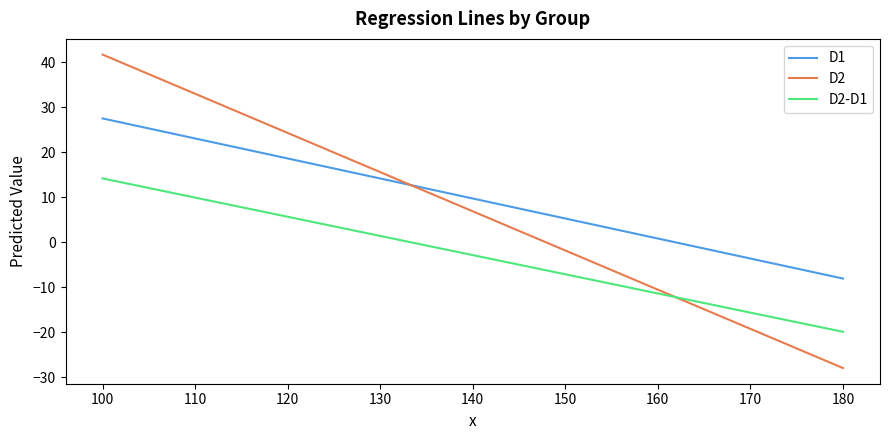

What is the difference between the second highest and second lowest values in the D2 series?

52.3